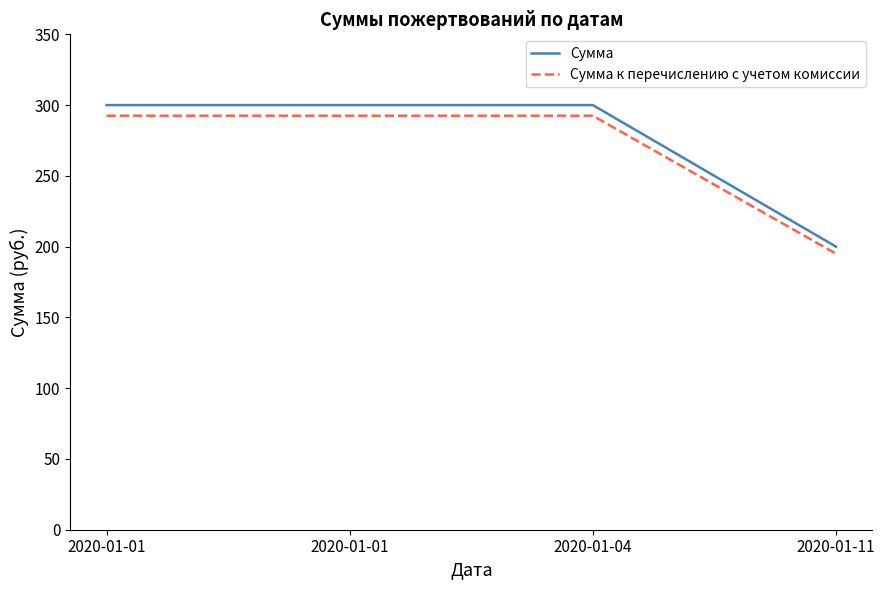

True or false: Сумма has more than 0 points higher than both neighbors.

False